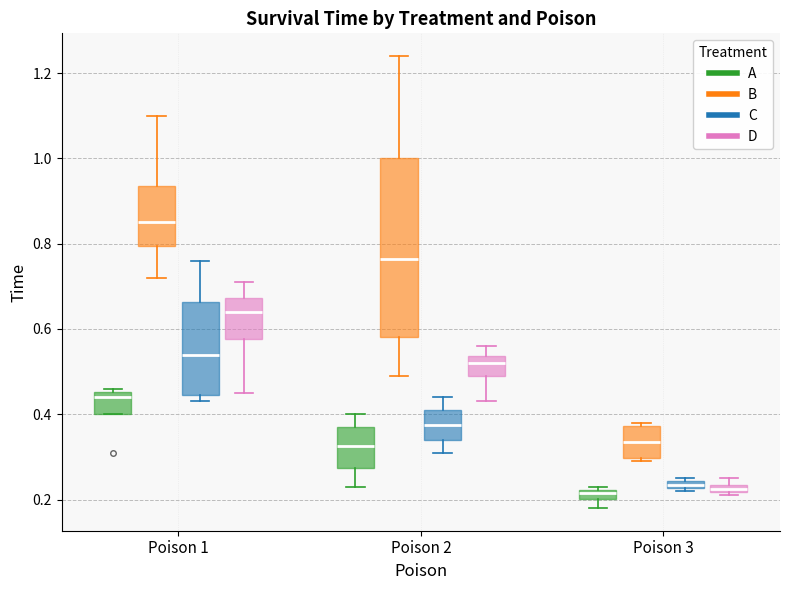

Comparing the boxes themselves (not the whiskers), which one is the tallest?

Poison 2 (B)